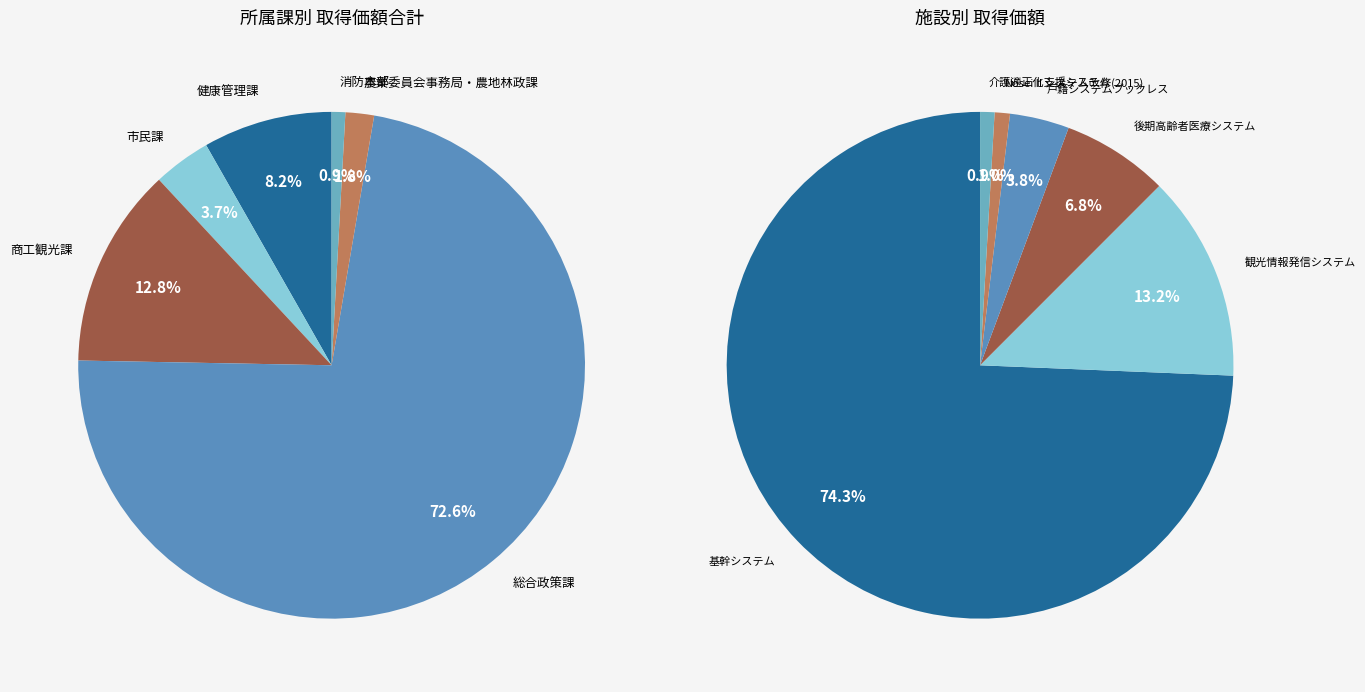

Rank the categories by value from highest to lowest.

基幹システム, 観光情報発信システム, 後期高齢者医療システム, 戸籍システムブックレス, NoseiⅡシステム改修(2015), 介護適正化支援システム, 救急統計システム, NoseiⅡシステム改修(2010), ウイルス対策ソフト, クホライン・調交システム, 健康診査データ分析ソフト, NoseiⅡシステム改修(2012), 水土里情報システム(2015), 水土里情報システム(2013)